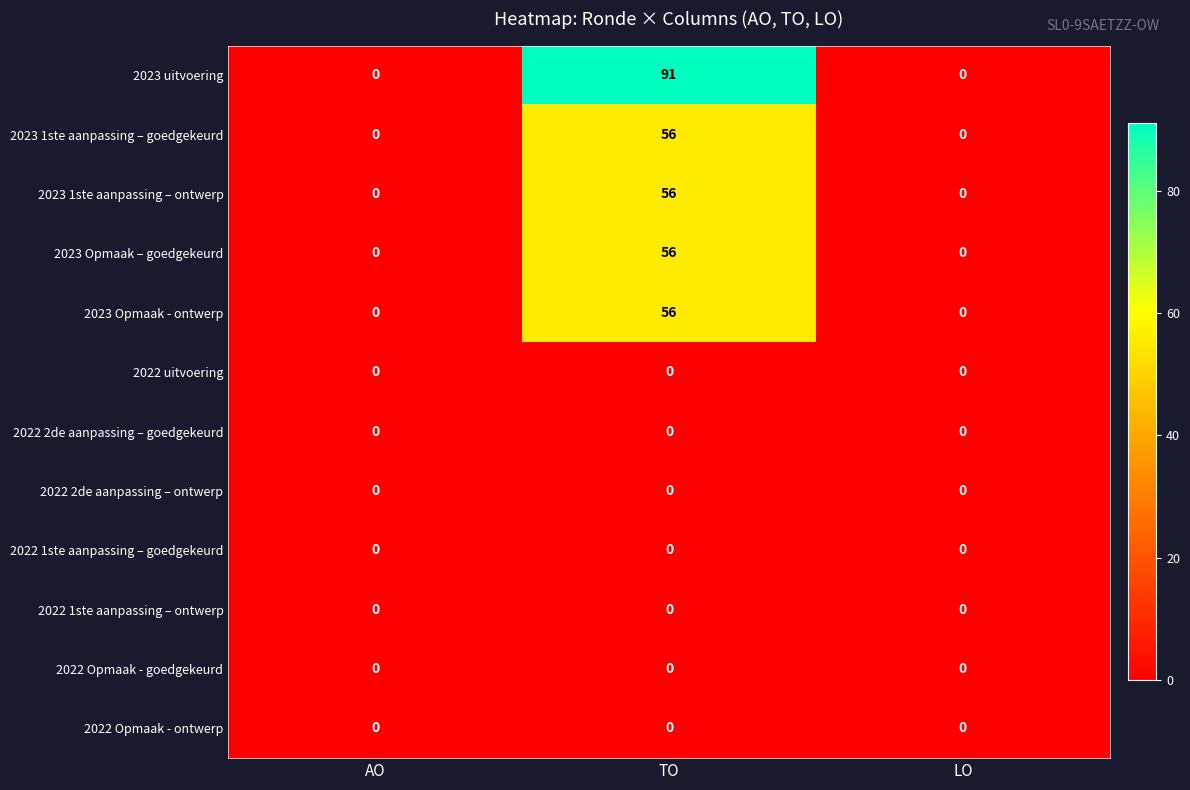

Which label corresponds to the largest value in the chart?

TO